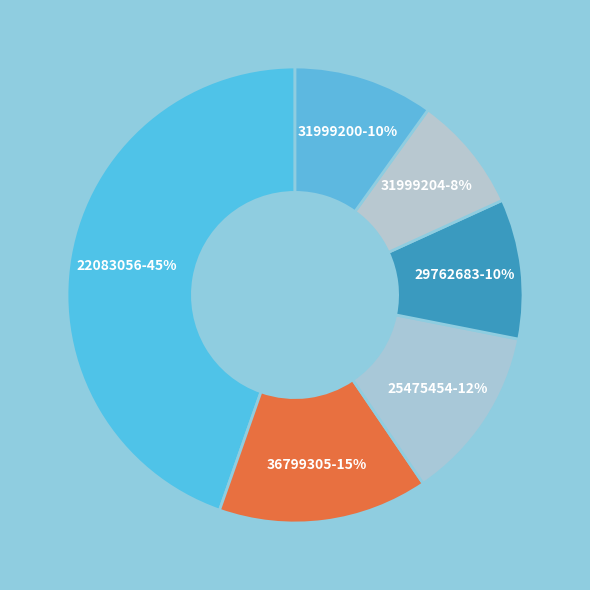

Is there any slice that represents more than half of the pie?

No